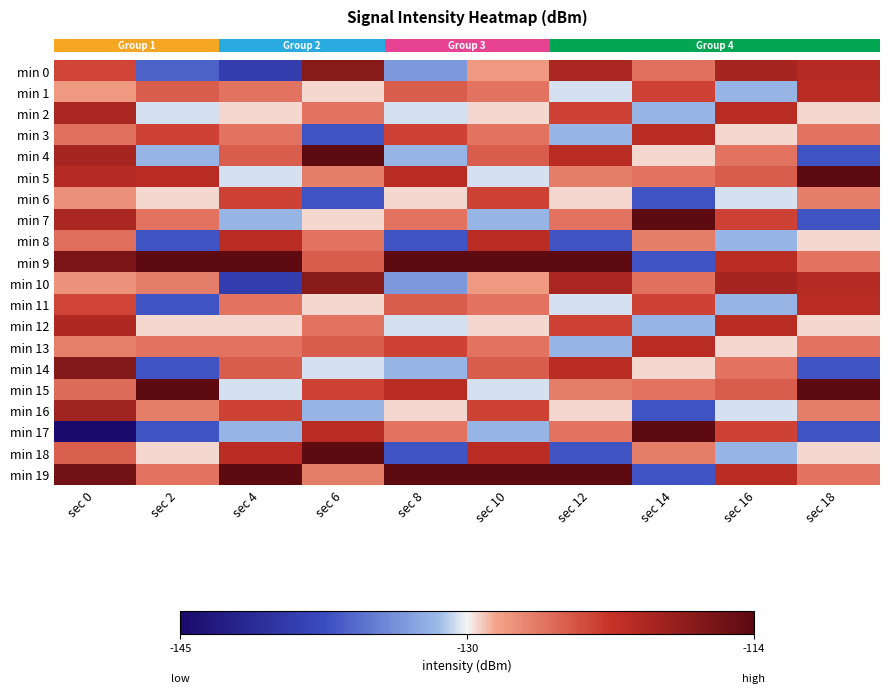

Count the number of data series in this chart.

20